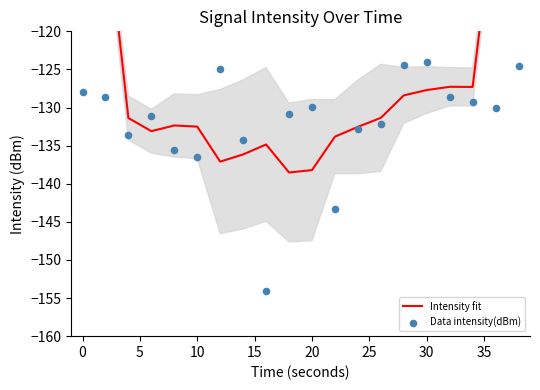

Which series has the largest total across all categories?

Intensity fit